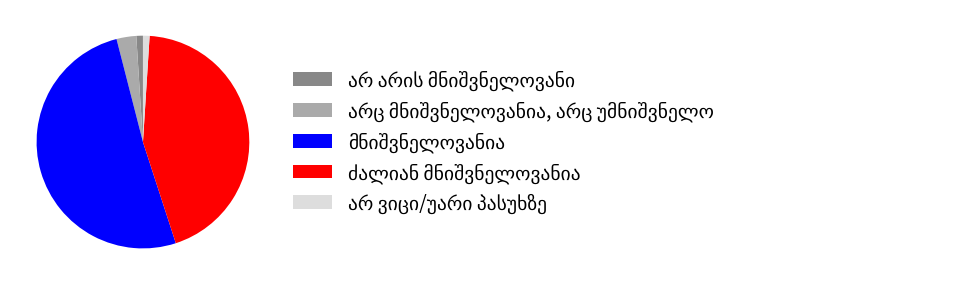

Is there a majority slice in this chart?

Yes